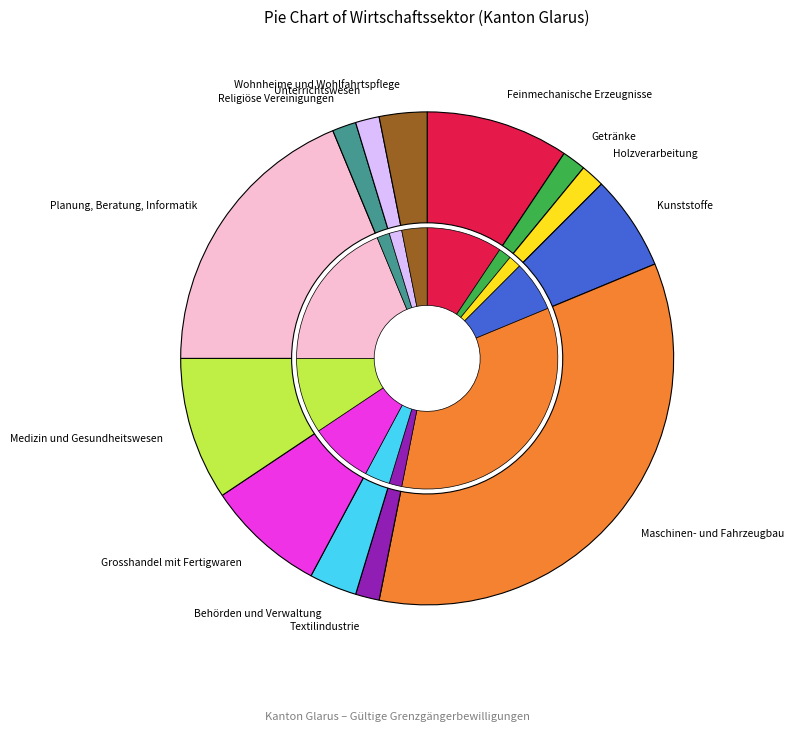

Rank the categories by value from lowest to highest.

Getränke, Holzverarbeitung, Textilindustrie, Religiöse Vereinigungen, Unterrichtswesen, Behörden und Verwaltung, Wohnheime und Wohlfahrtspflege, Kunststoffe, Grosshandel mit Fertigwaren, Feinmechanische Erzeugnisse, Medizin und Gesundheitswesen, Planung, Beratung, Informatik, Maschinen- und Fahrzeugbau